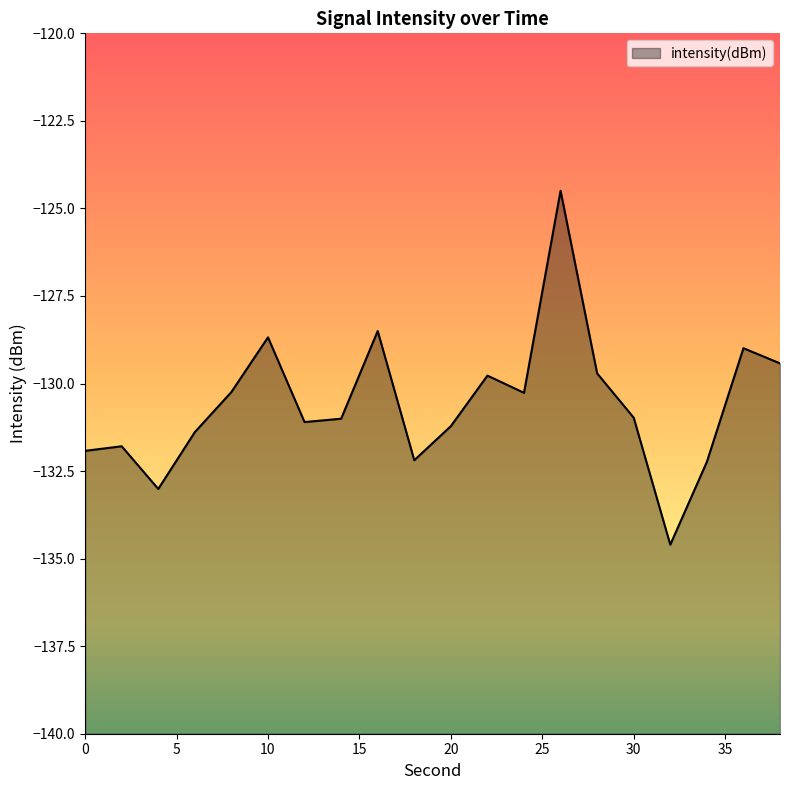

What is the difference between the maximum and minimum values?

10.1